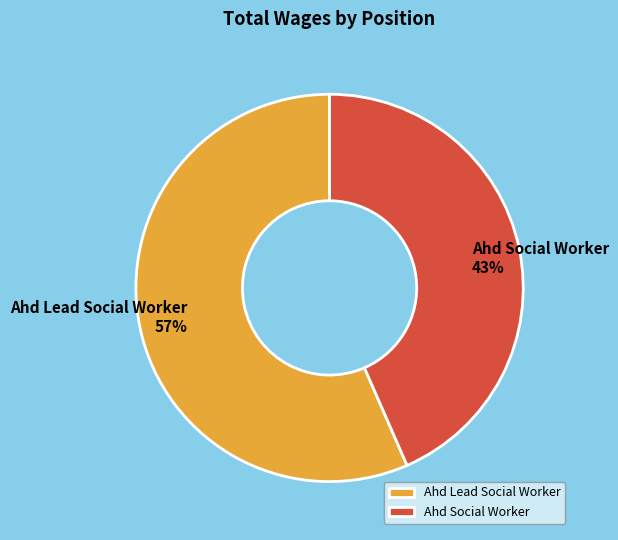

Combined, do Ahd Lead Social Worker and Ahd Social Worker account for over 50%?

Yes